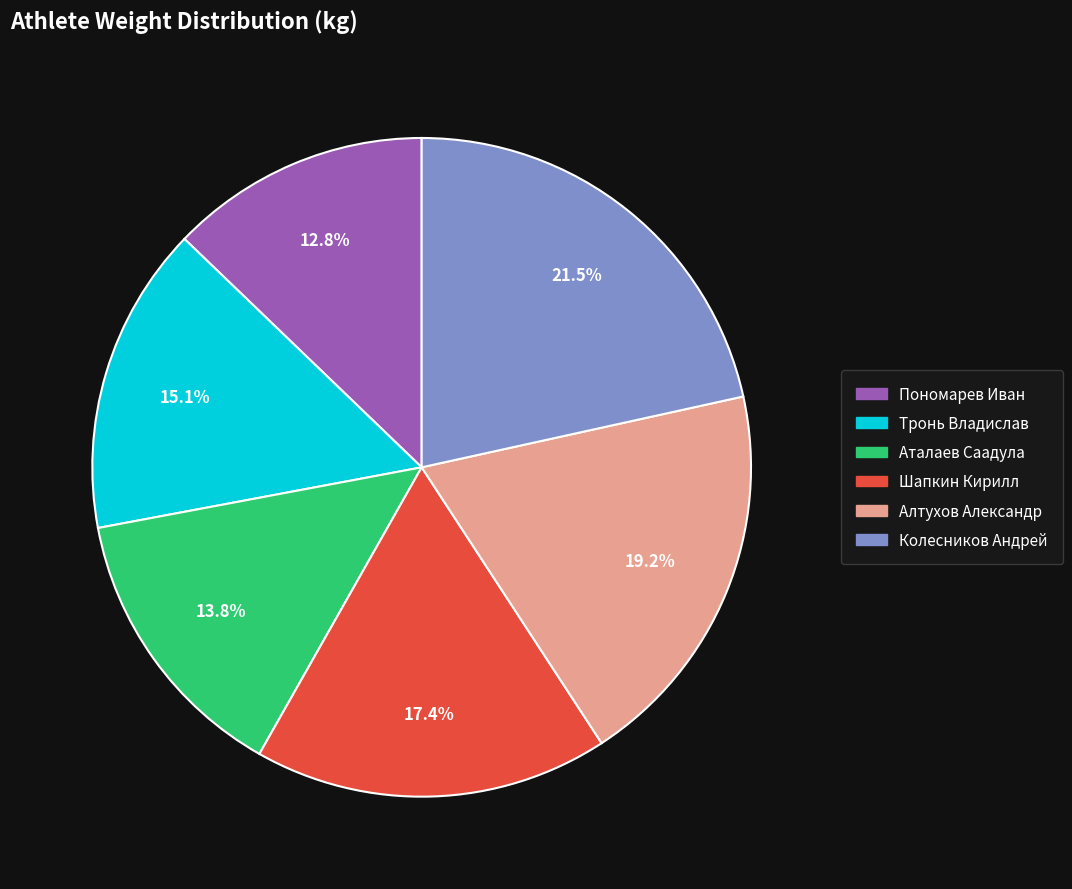

Is Пономарев Иван the majority of the pie?

No